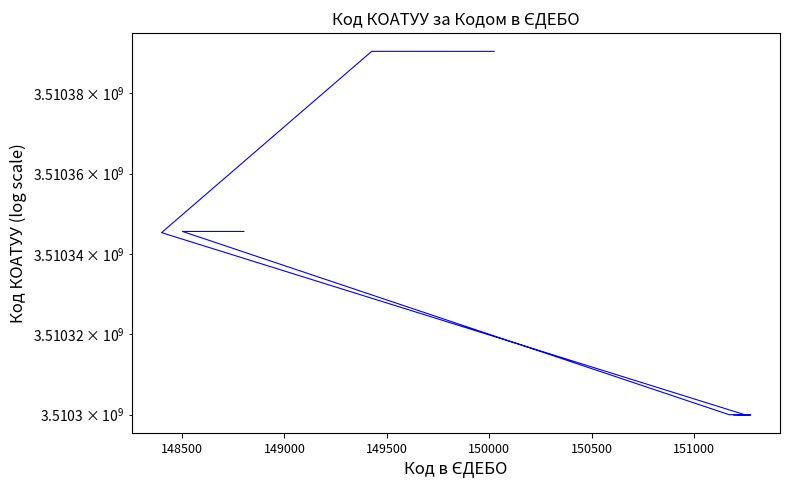

What is the average value?

3510317628